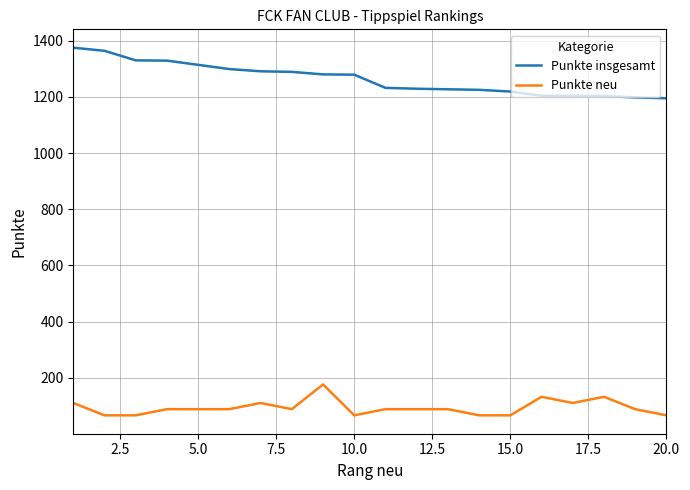

What is the difference between the maximum and minimum values in the Punkte neu series?

110